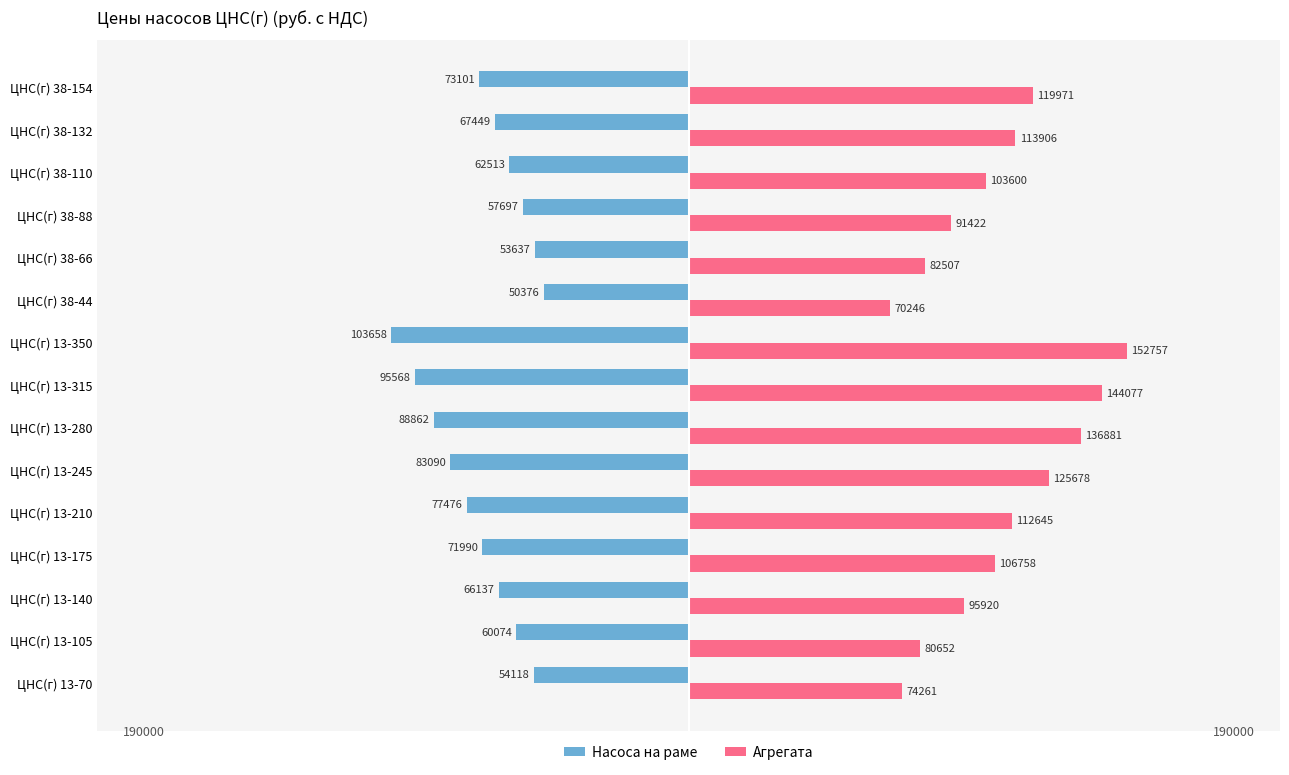

True or false: Агрегата has a value of 163073.2 at ЦНС(г) 13-140.

False